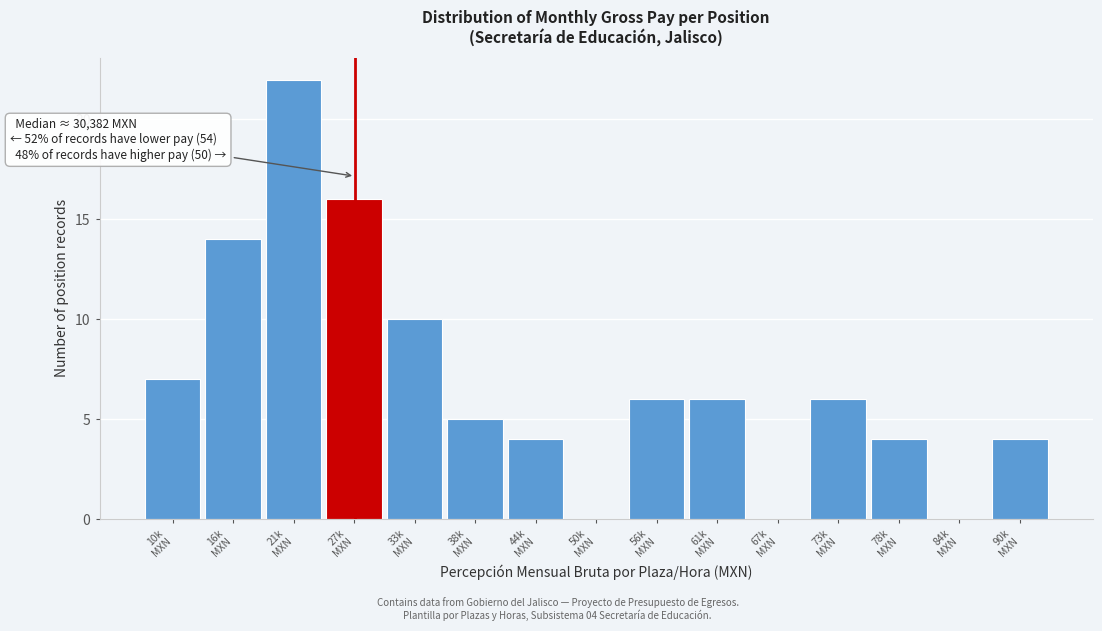

What is the maximum value shown in the chart?

22